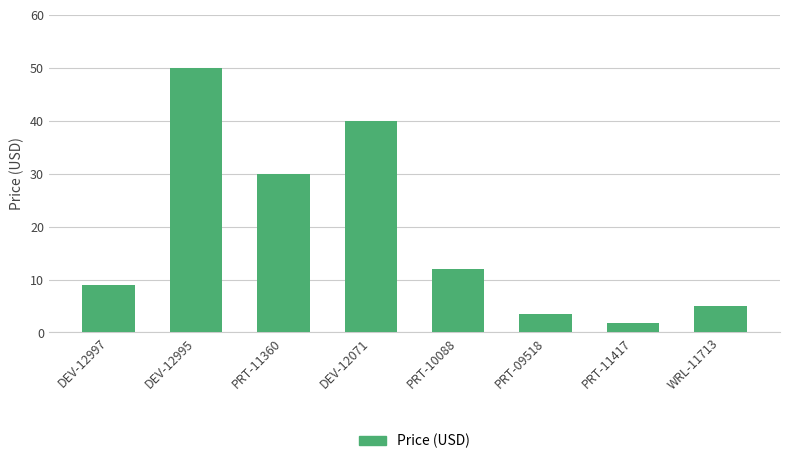

At which label does the data first exceed 11?

DEV-12995